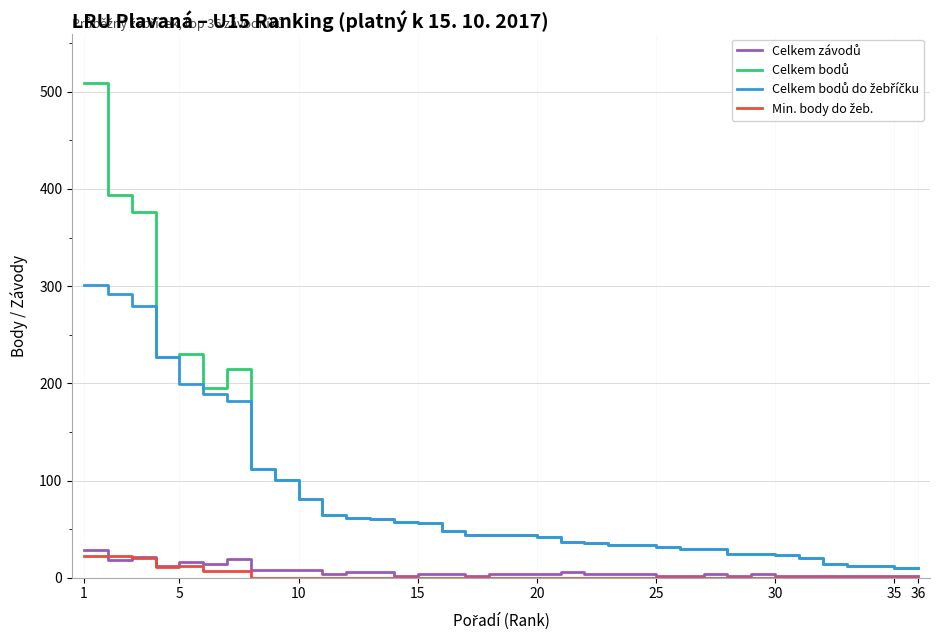

What is the maximum value shown in the chart?

509